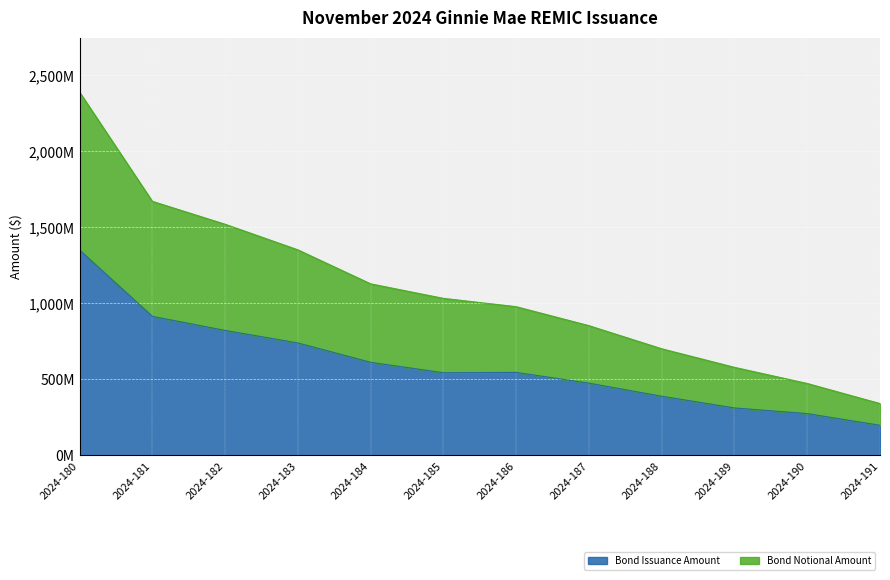

Reading left to right, transcribe all the data shown in this chart.

Bond Issuance Amount: 1350152691	914089886	821477717	739215878	612009306	543328173	545705147	475000000	389000000	312000000	275000000	198000000
Bond Notional Amount: 2387727327	1670089886	1519477717	1351215878	1127739399	1032328173	977705147	853000000	701000000	579000000	473000000	341000000